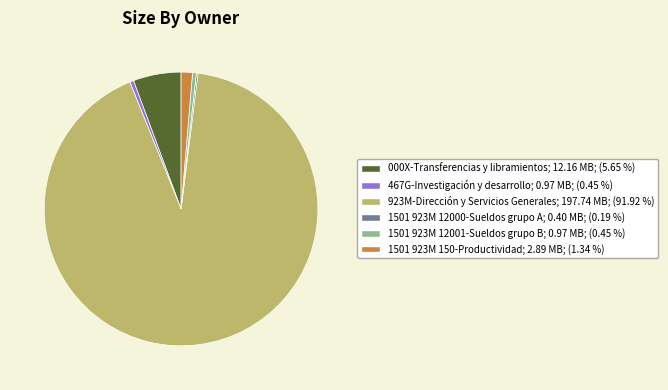

Which has a higher value, 1501 923M 12001-Sueldos grupo B or 1501 923M 150-Productividad?

1501 923M 150-Productividad